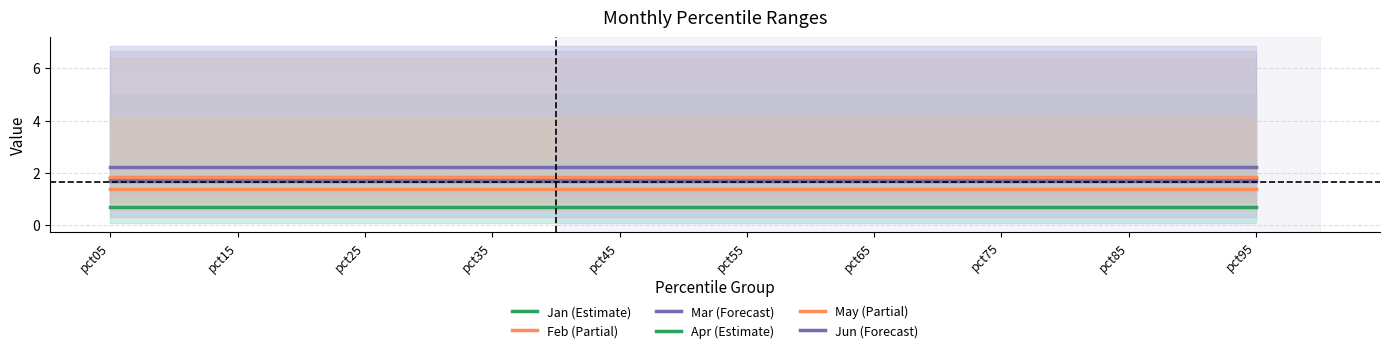

True or false: Jun (Forecast) and Mar (Forecast) cross at least once.

False